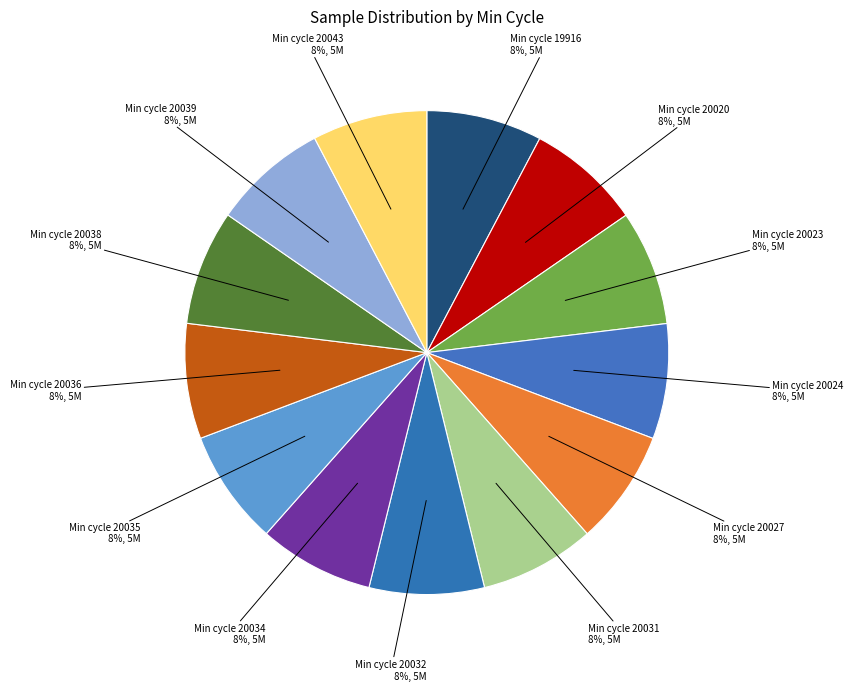

How many slices are in this pie chart?

13